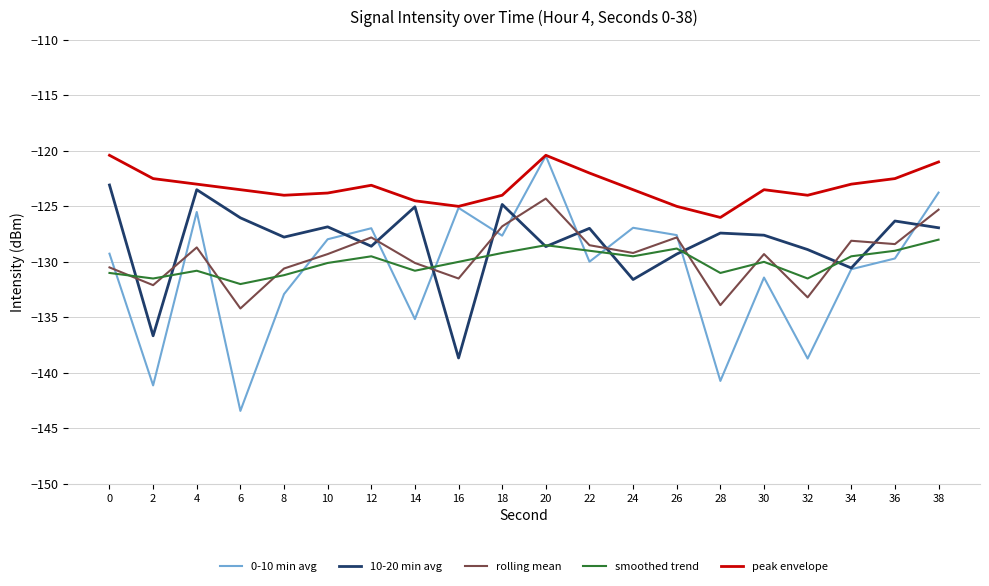

What is the total value across all series at 8?

-646.5